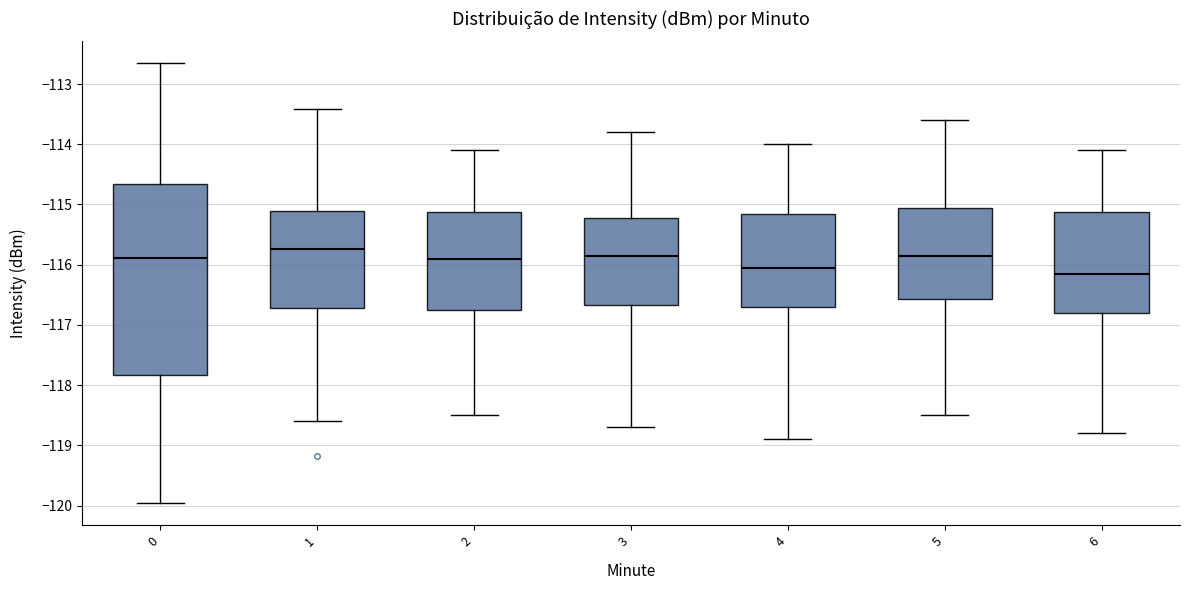

Which box's median line is the highest?

1